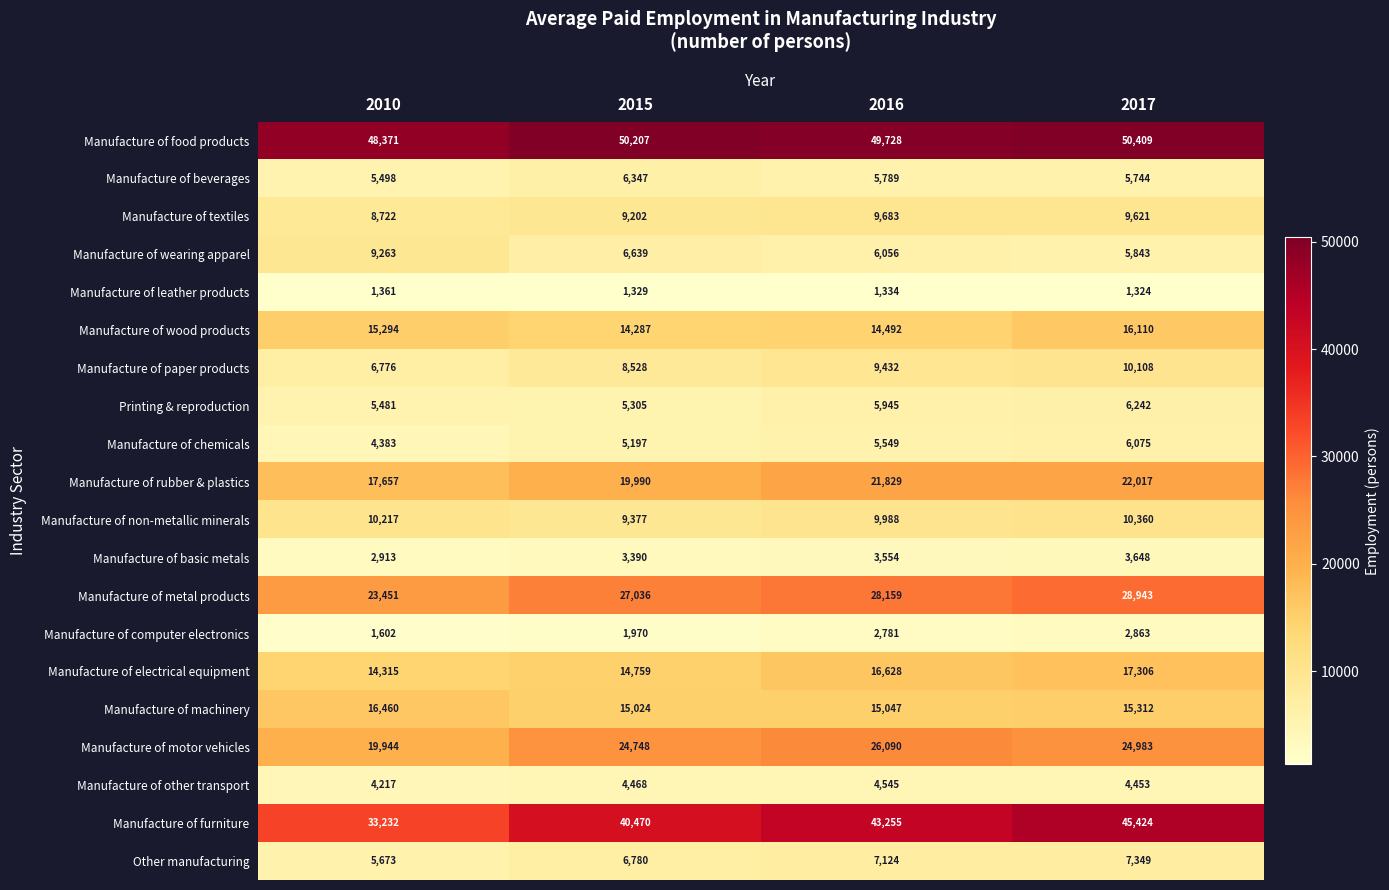

The value of Manufacture of other transport at 2010 is 2581. True or false?

False